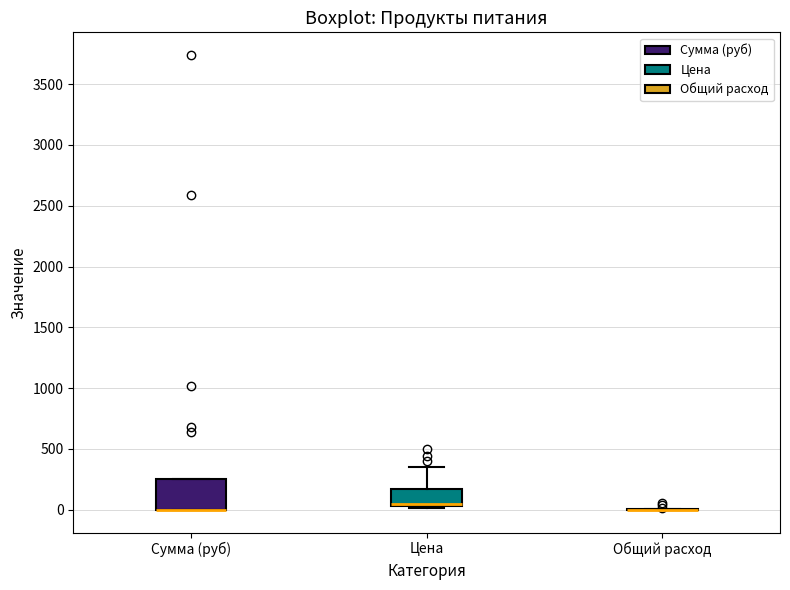

Reading left to right, read every box against the y-axis: the position of its median line, the range the box covers, and the ends of its whiskers. The values are not printed on the chart, so give them approximately, as read against the axis.

Сумма (руб): median 0 (drawn on the box's lower edge), box 0 to 250, whiskers 0 to 250
Цена: median 50 (just above the box's lower edge), box 50 to 150, whiskers 0 to 350
Общий расход: box collapsed to a line at 0, whiskers 0 to 0